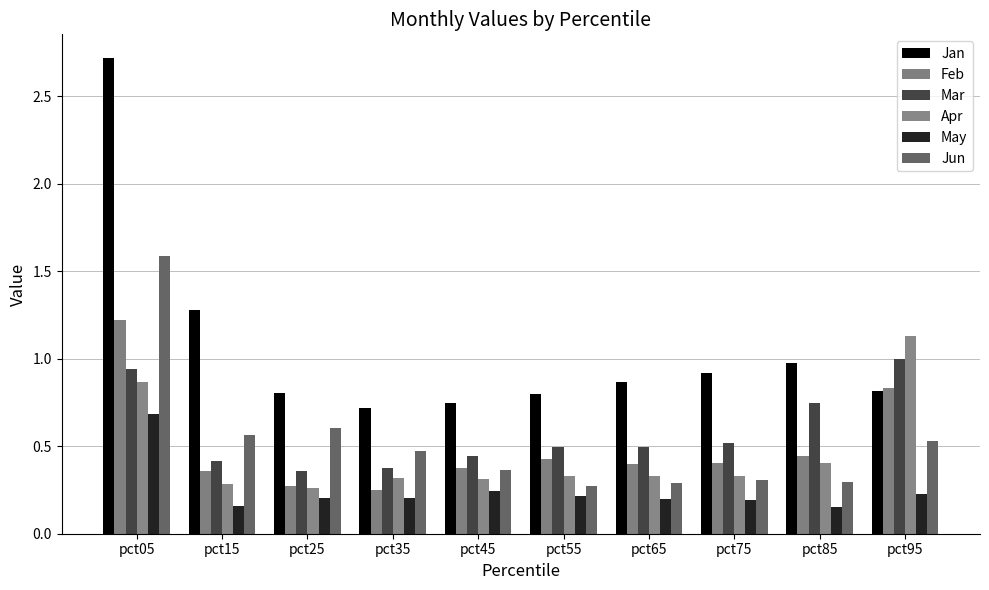

Count the number of categories in the chart.

10